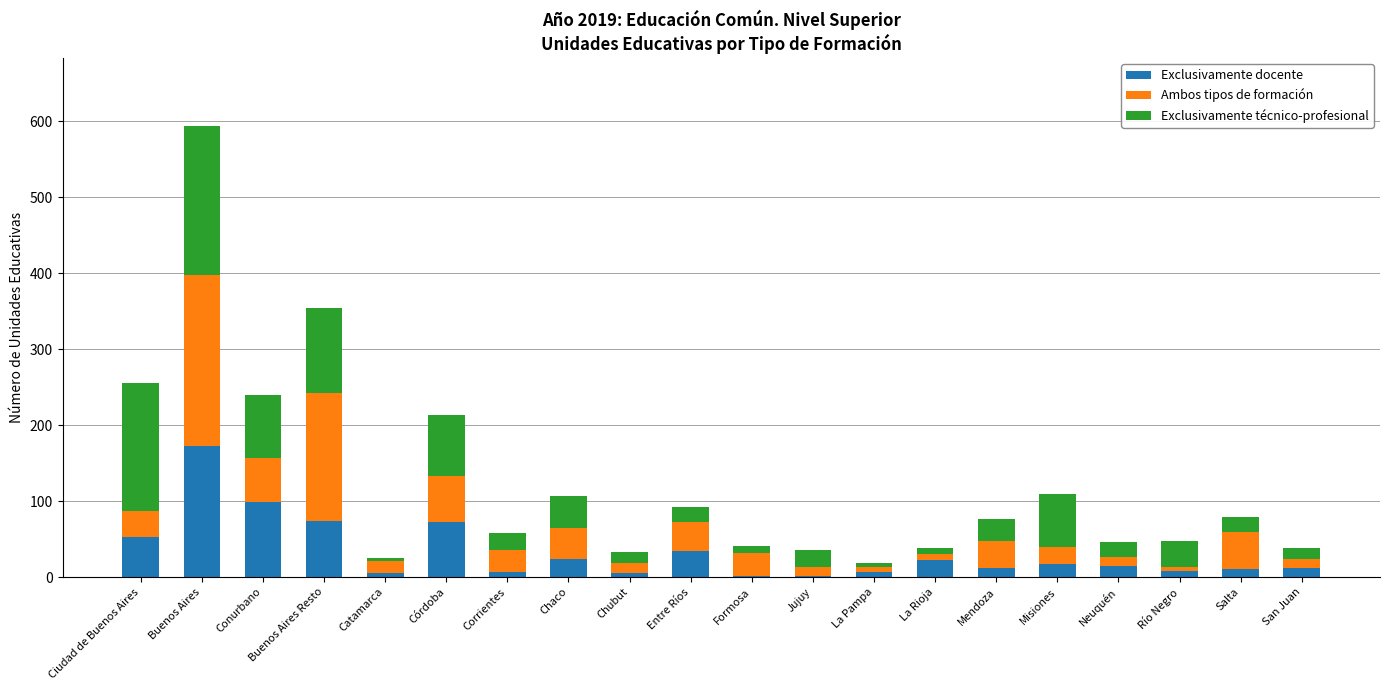

At which category is the sum across all series the highest?

Buenos Aires